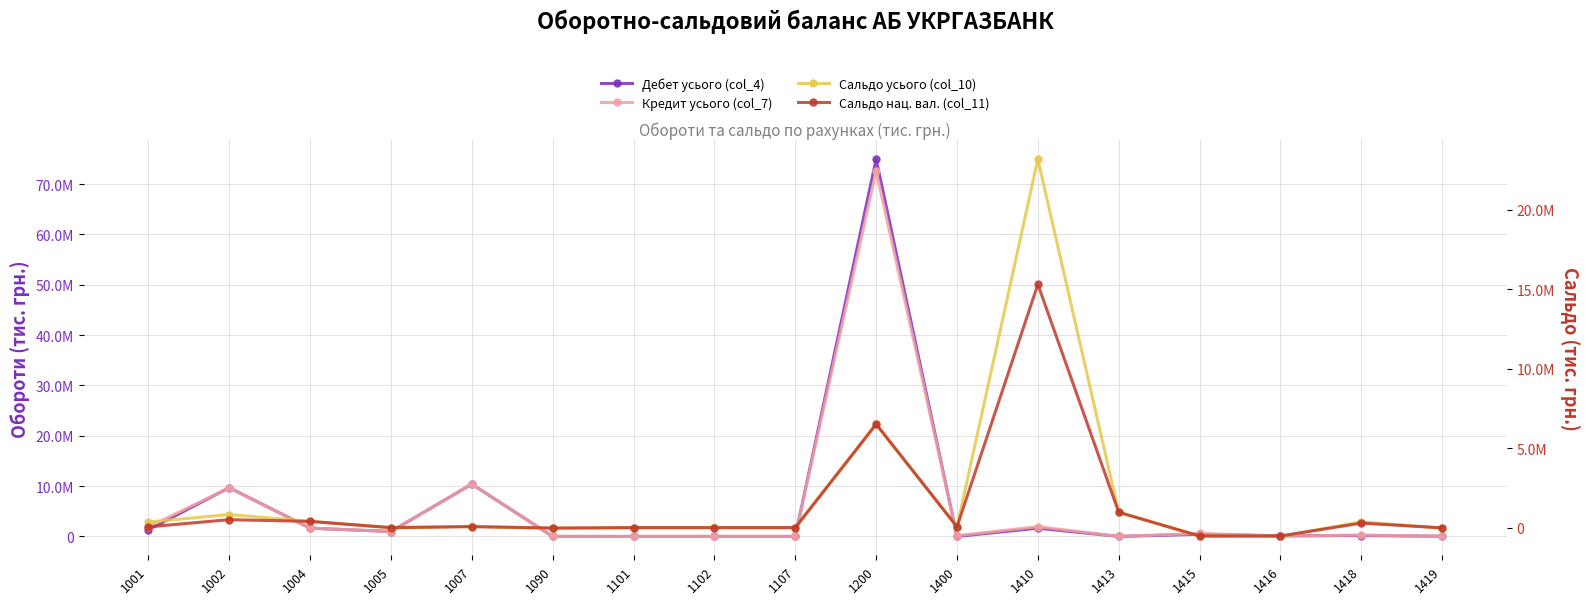

What is the greatest value displayed?

74933678.5